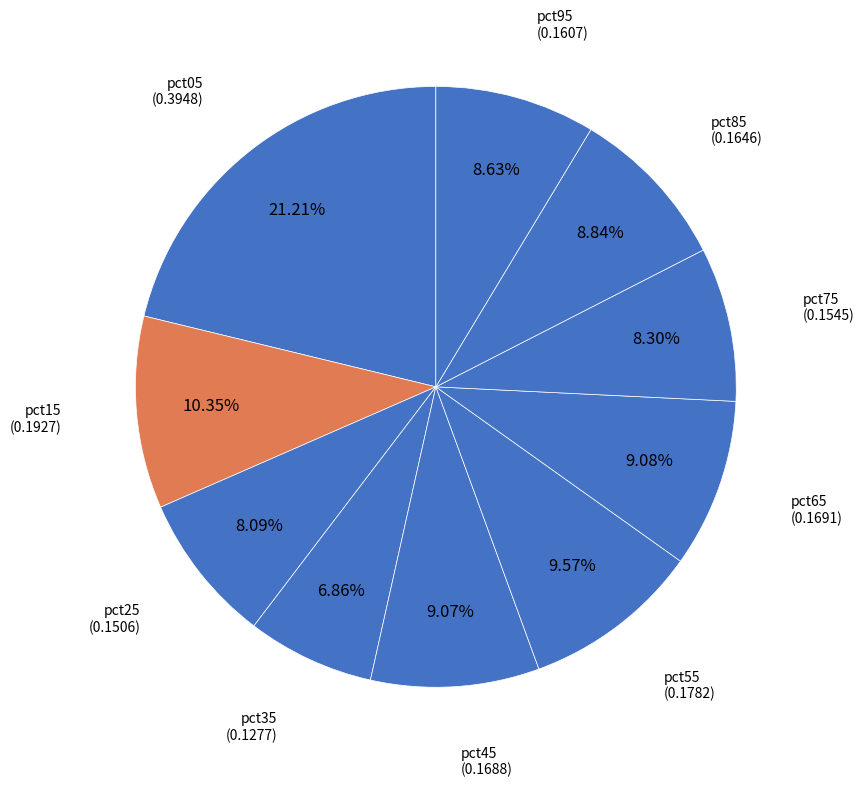

Count the number of slices in the pie.

10